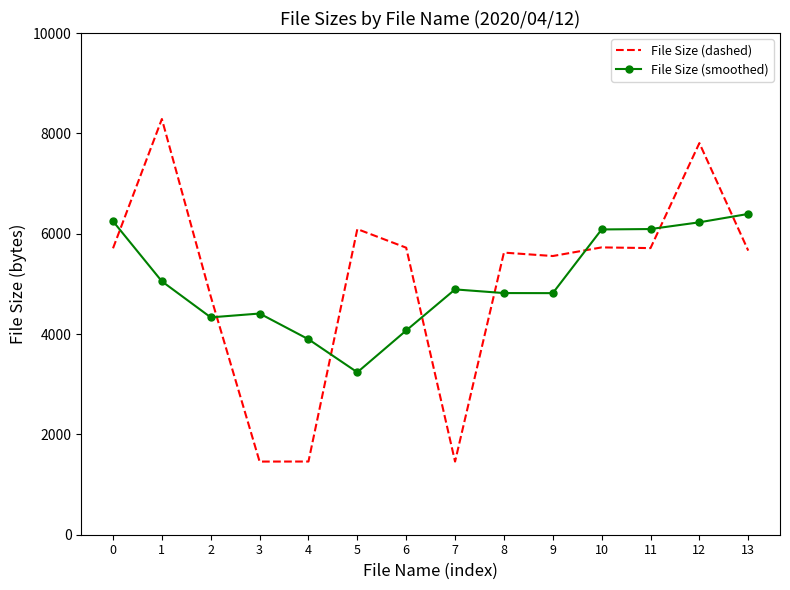

Which label corresponds to the largest value in the chart?

1